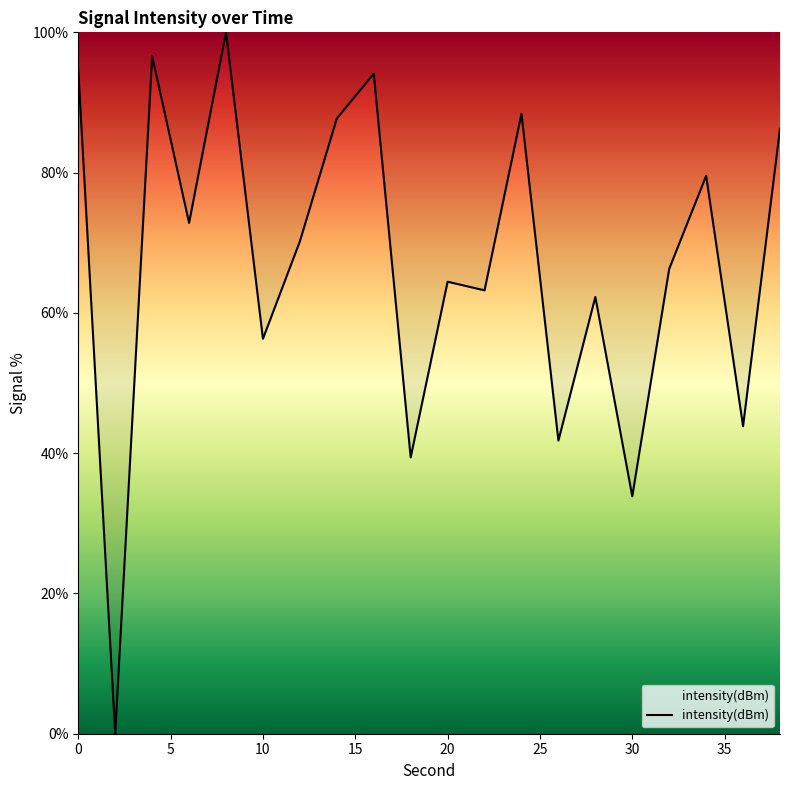

How many interior local peaks (higher than both neighbors) does the data have?

7